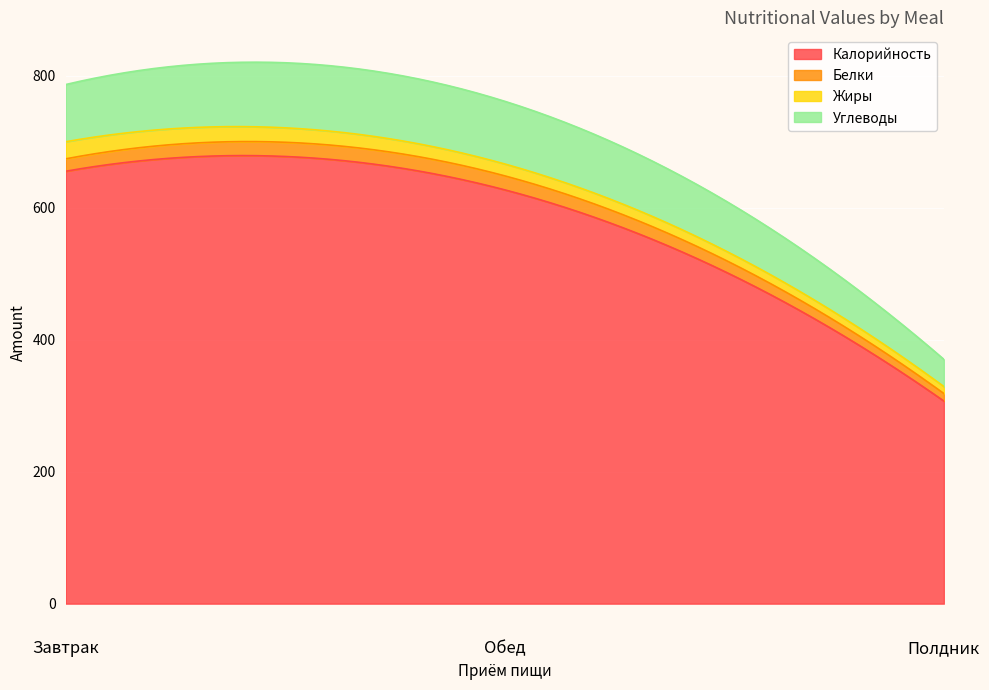

What is the label of the 2nd point from the left?

Обед